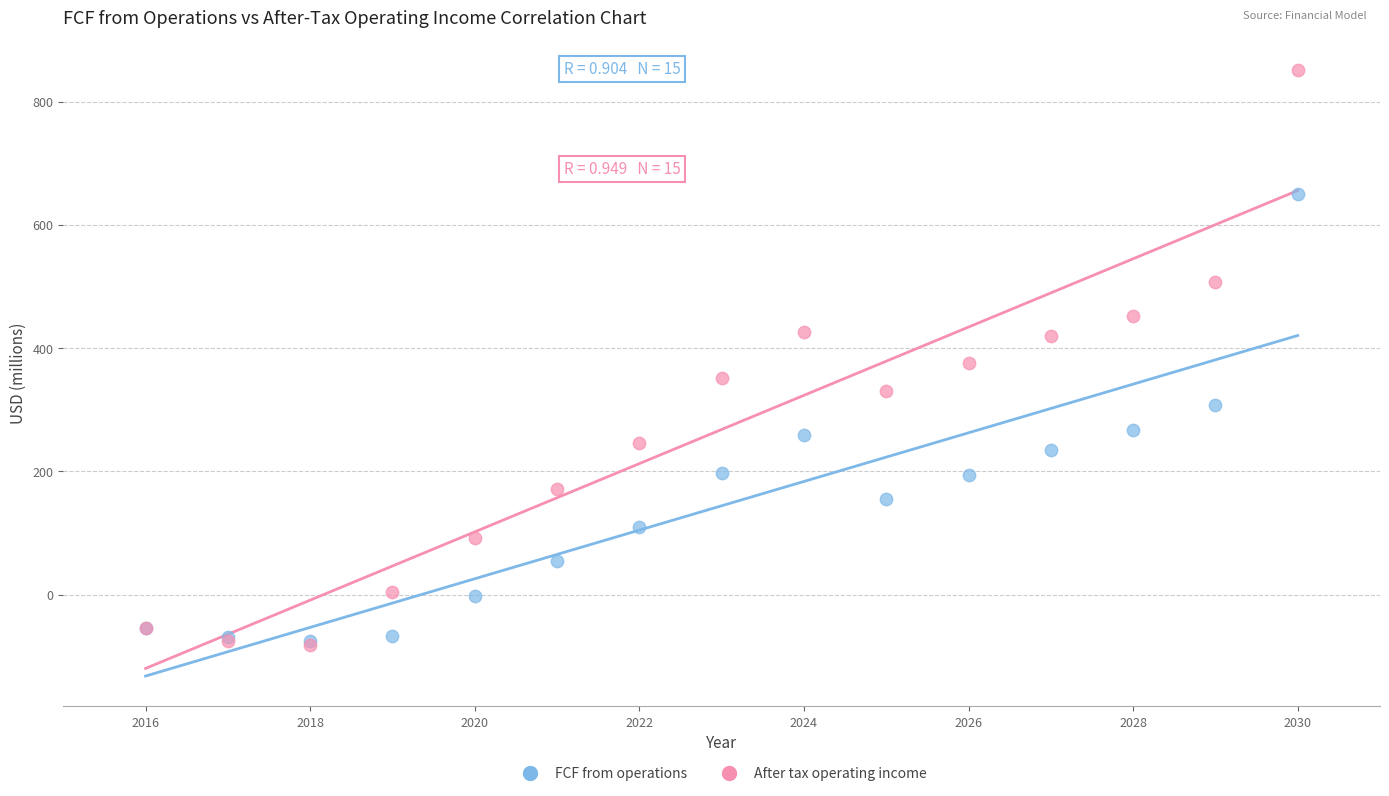

Which series contains the highest Y value?

After tax operating income